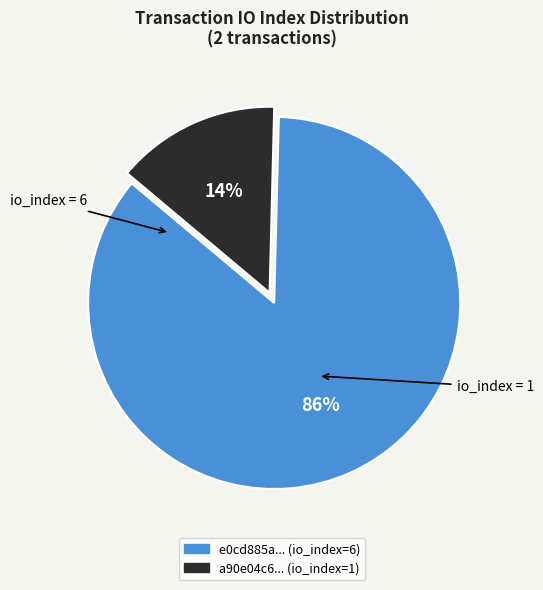

Count the number of slices in the pie.

2